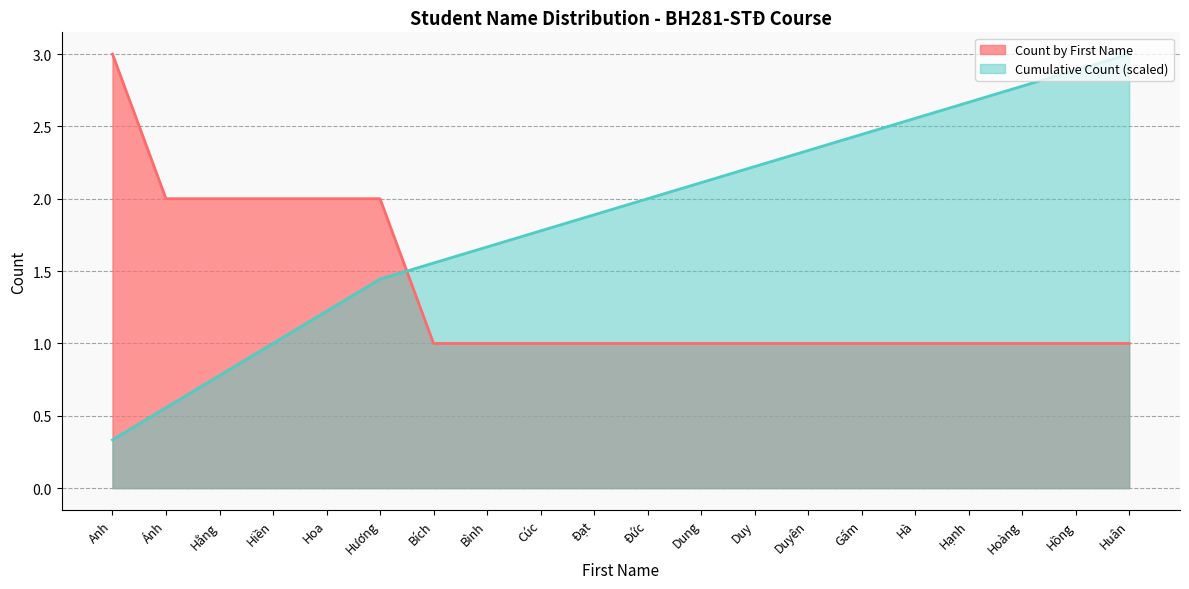

Where is Cumulative Count nearest to the value 1?

Hiền